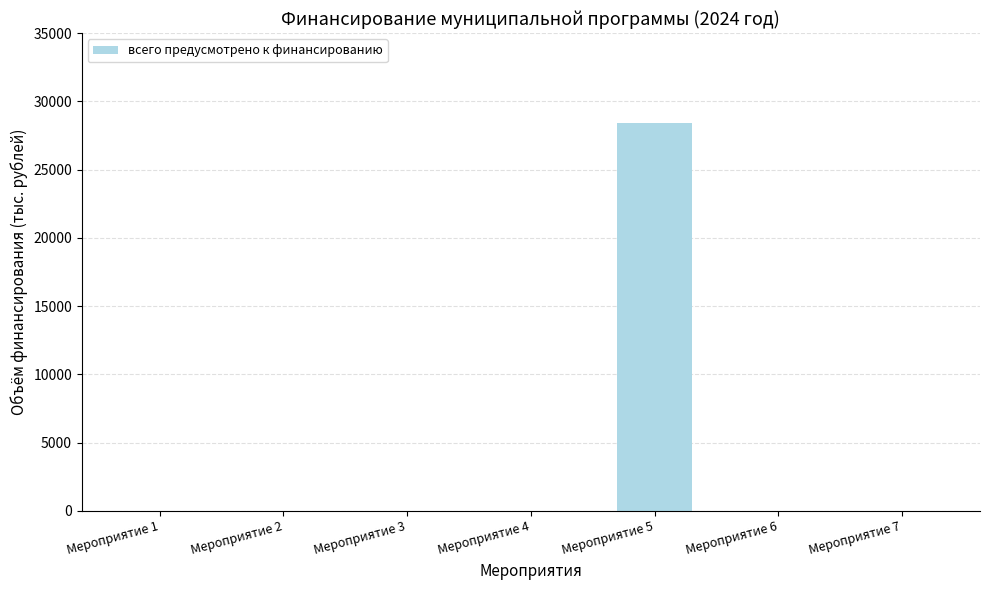

Which category has the highest value across all series?

Мероприятие 5